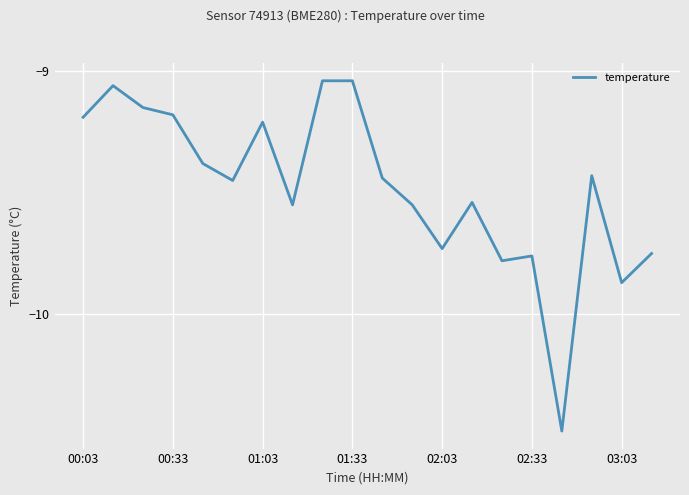

The chart shows a value of -15.9 at 01:03. True or false?

False